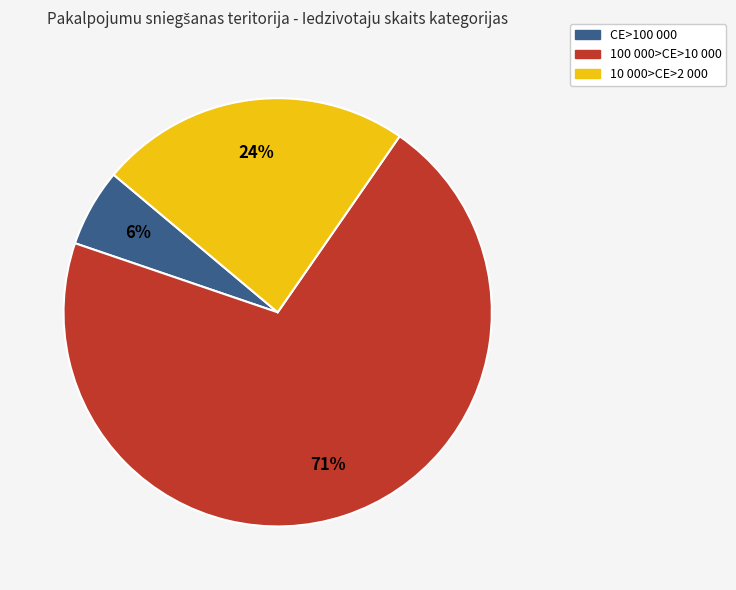

To the nearest percent, what percentage of the pie is CE>100 000?

6%